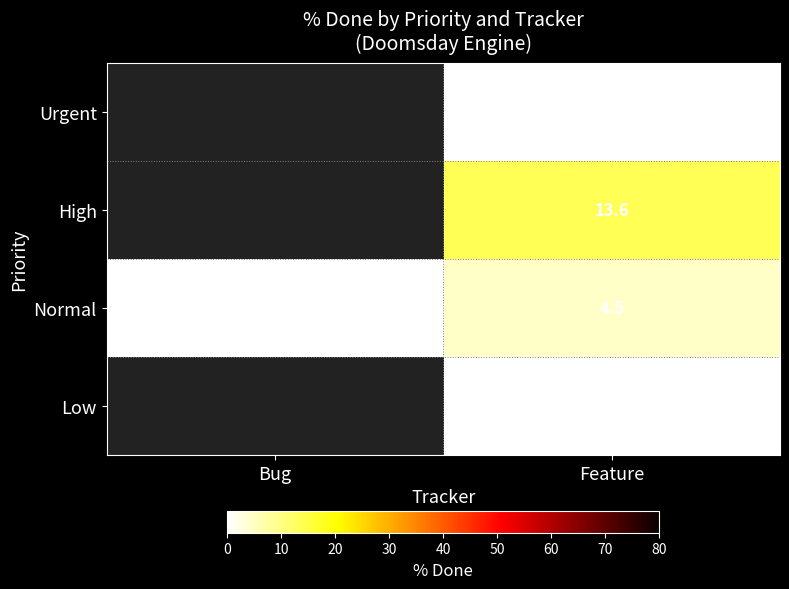

Read the Normal value at Feature.

4.5